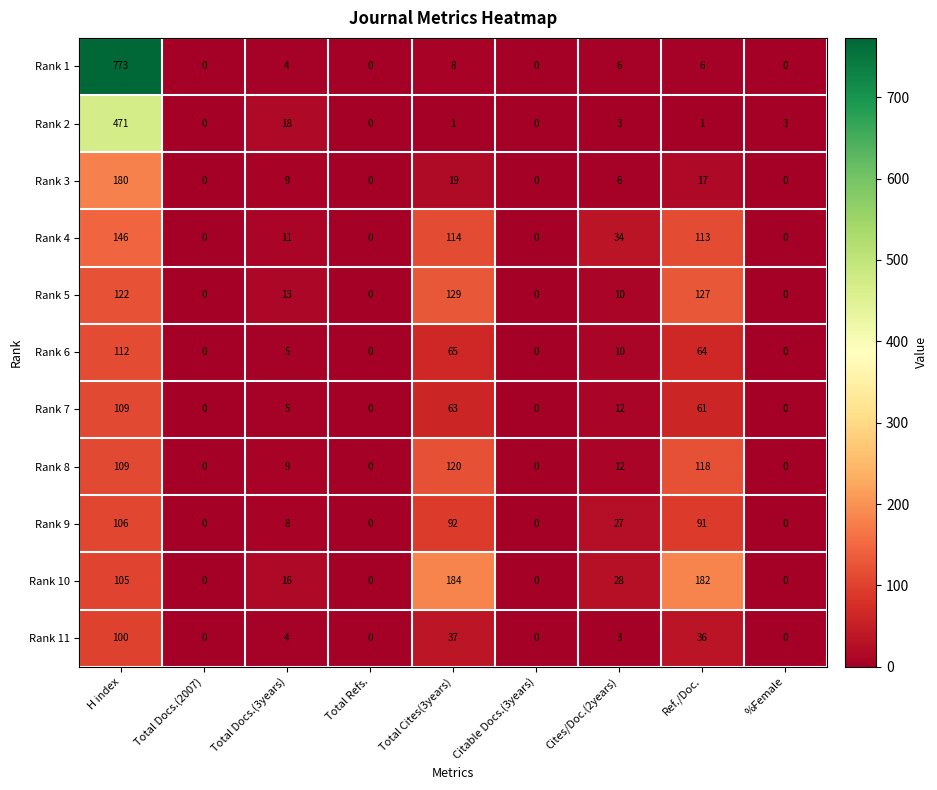

What is the average value of the Rank 4 series?

46